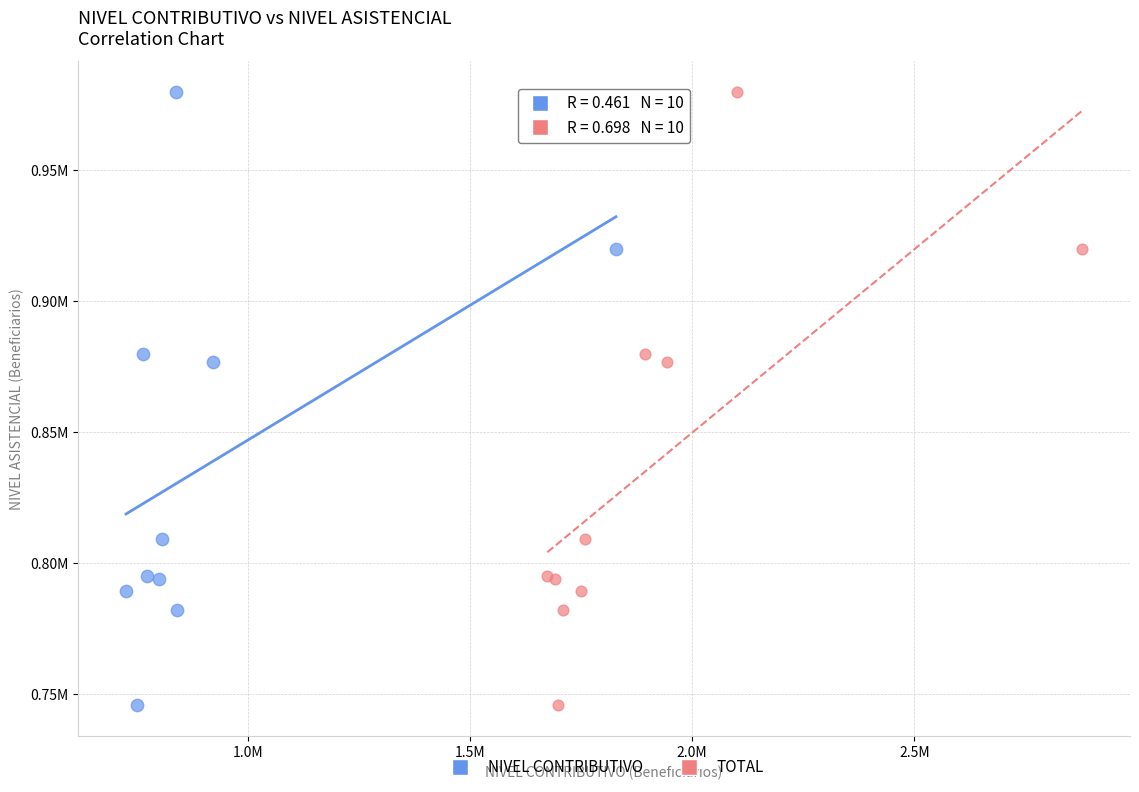

What are all the series names shown in the legend?

NIVEL CONTRIBUTIVO, TOTAL